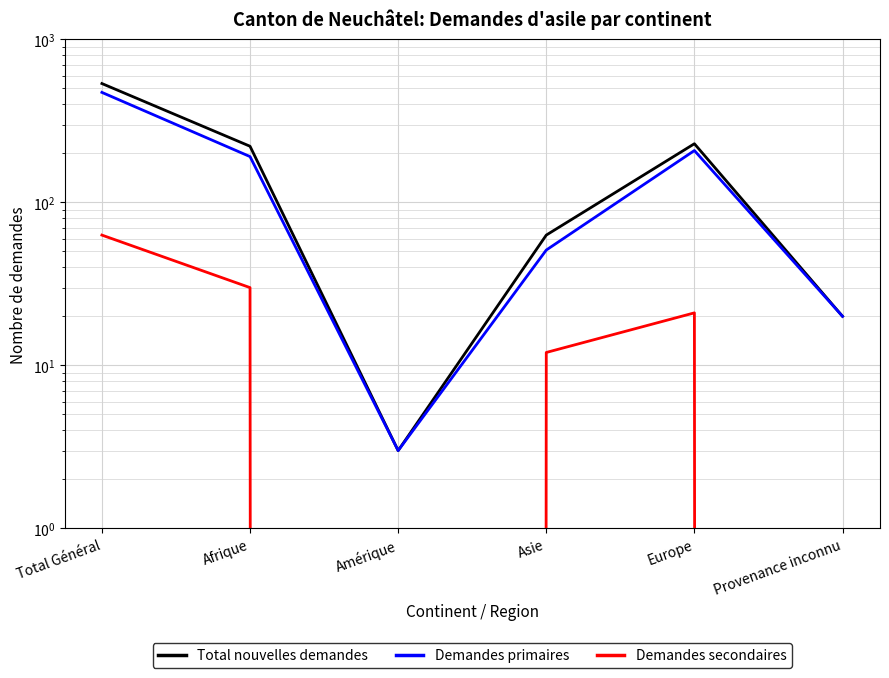

At which label does Demandes secondaires first exceed 21?

Total Général